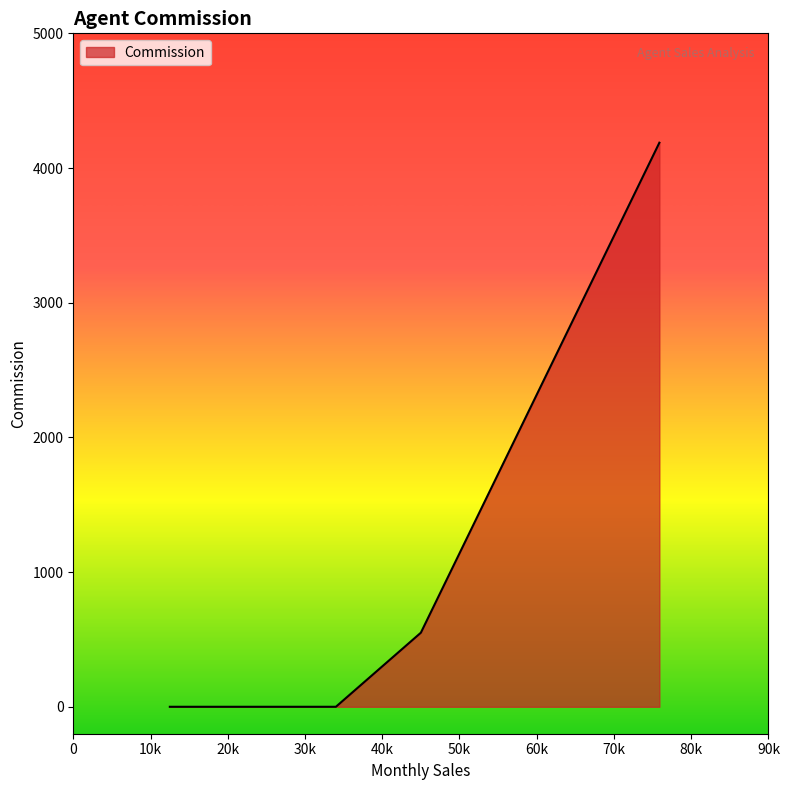

What is the greatest value displayed?

4188.0